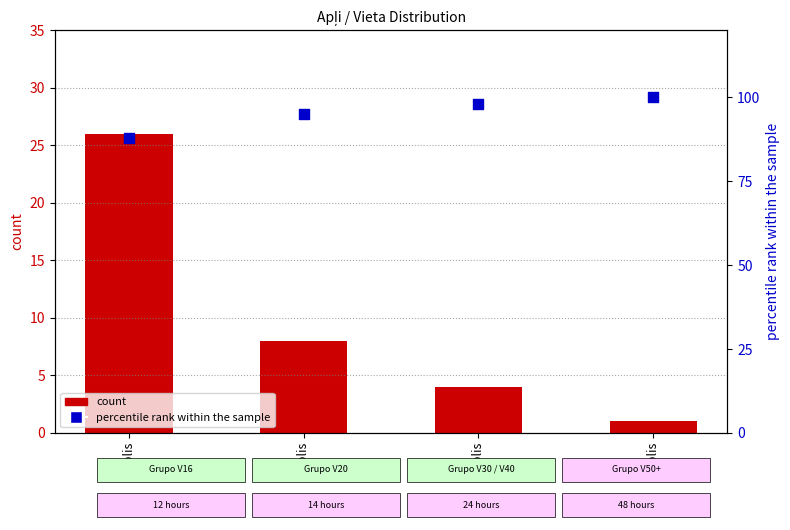

Which series contains the lowest Y value?

count